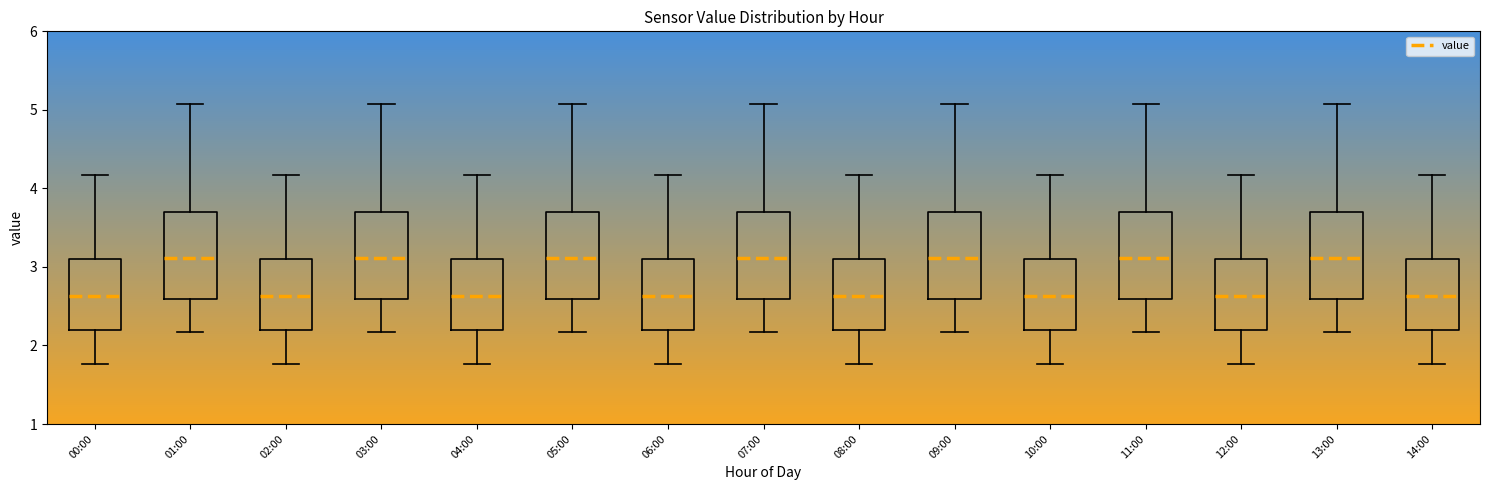

Where is the lower edge of the box for 02:00 on the y-axis? The values are not printed on the chart, so give them approximately, as read against the axis.

2.2